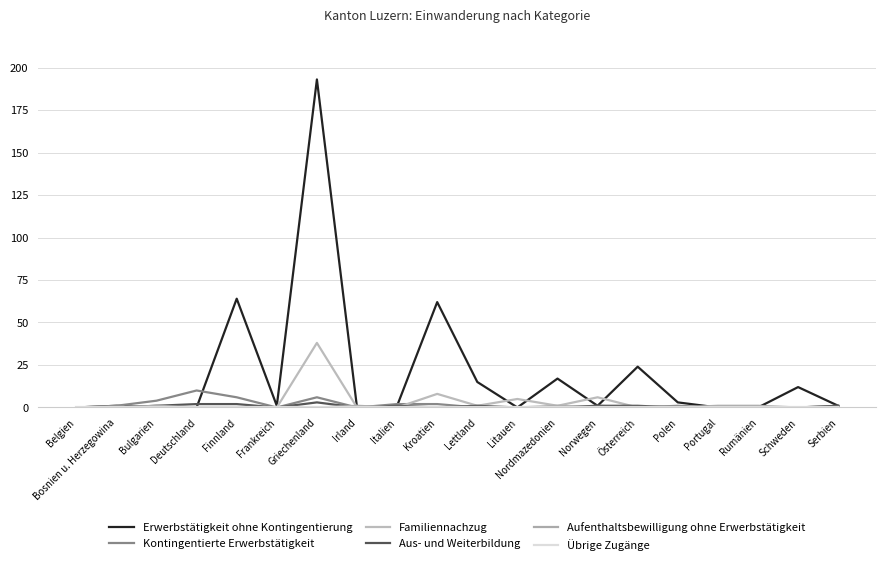

List the series in order of their peak value, highest first.

Erwerbstätigkeit ohne Kontingentierung, Familiennachzug, Kontingentierte Erwerbstätigkeit, Aus- und Weiterbildung, Aufenthaltsbewilligung ohne Erwerbstätigkeit, Übrige Zugänge